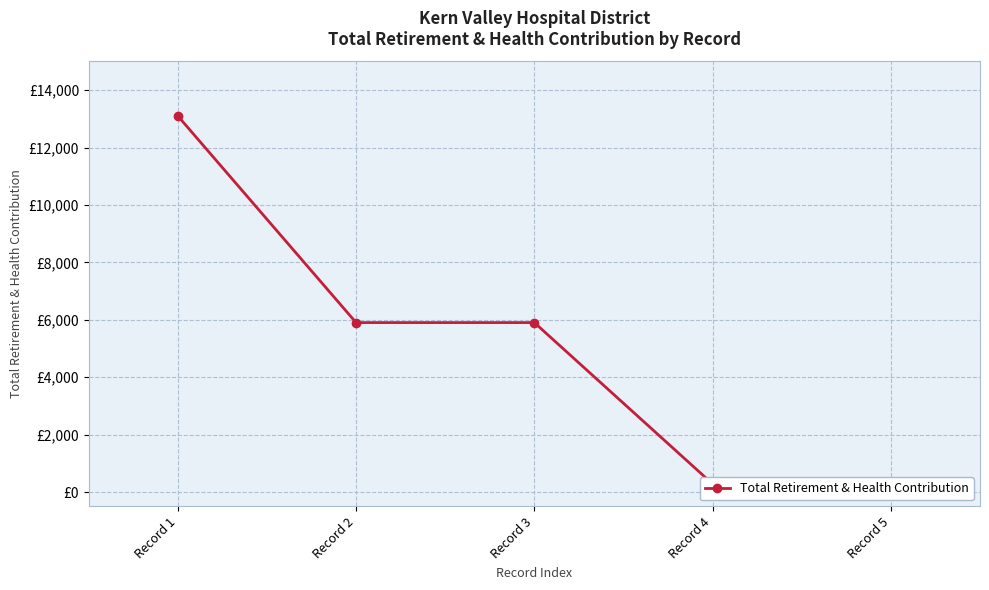

What is the difference between the maximum and minimum values?

13104